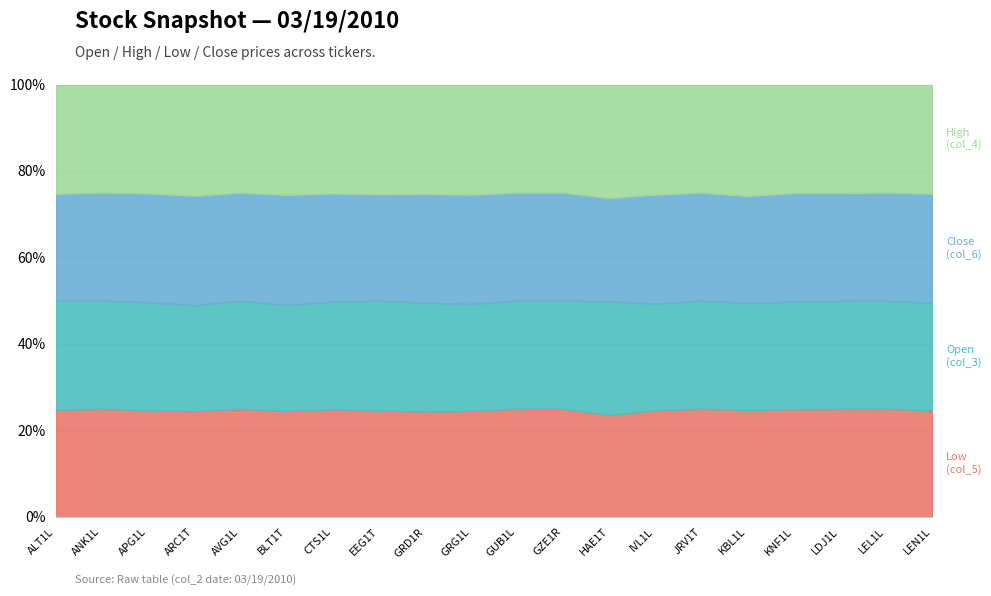

True or false: Open (col_3) has more than 0 interior local peaks.

True